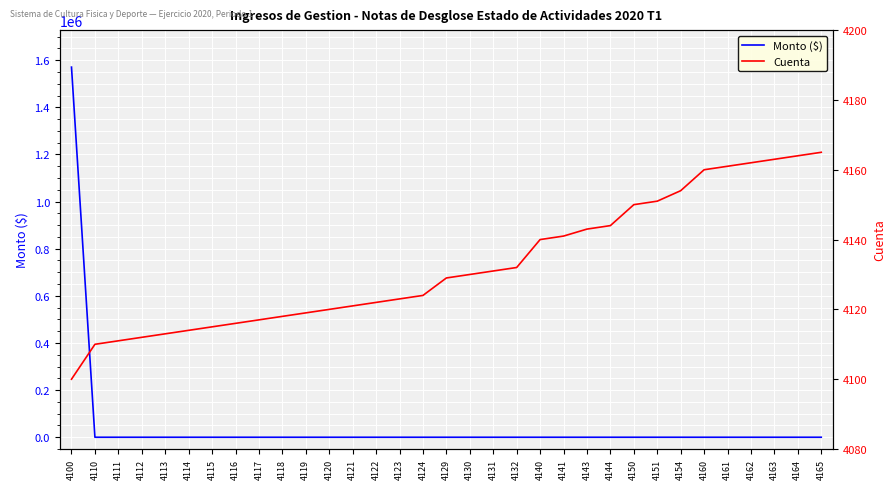

After their last crossing, which series has the higher values: Monto ($) or Cuenta?

Cuenta